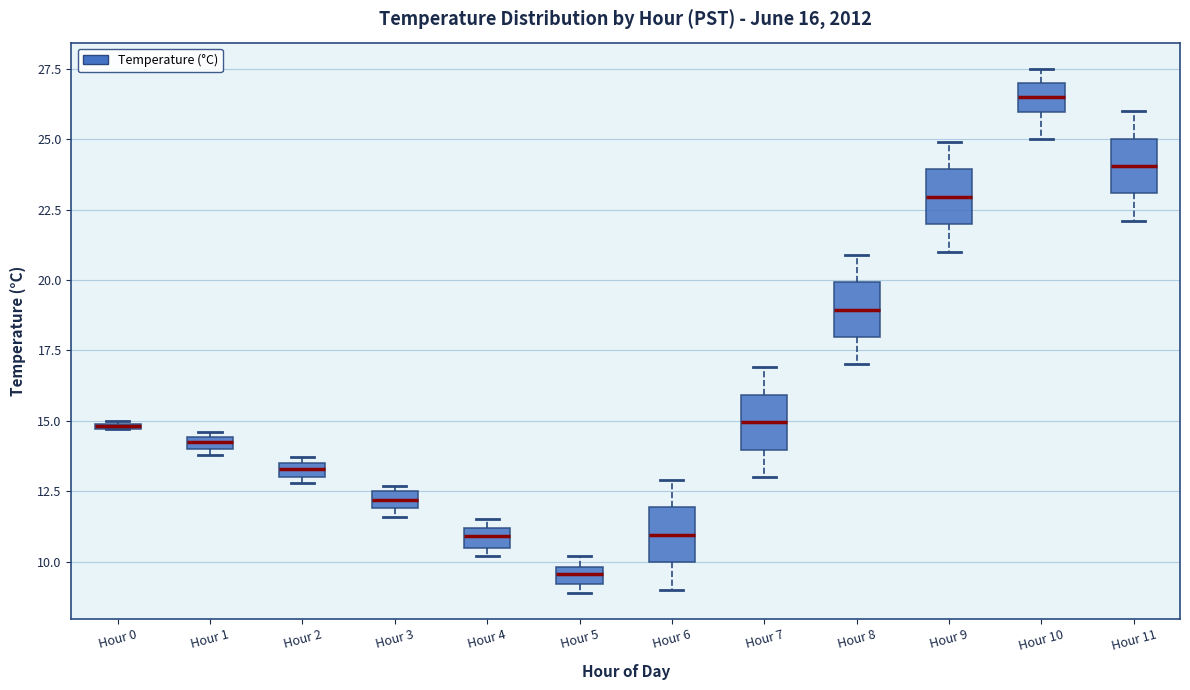

Which box's median line is the highest?

Hour 10